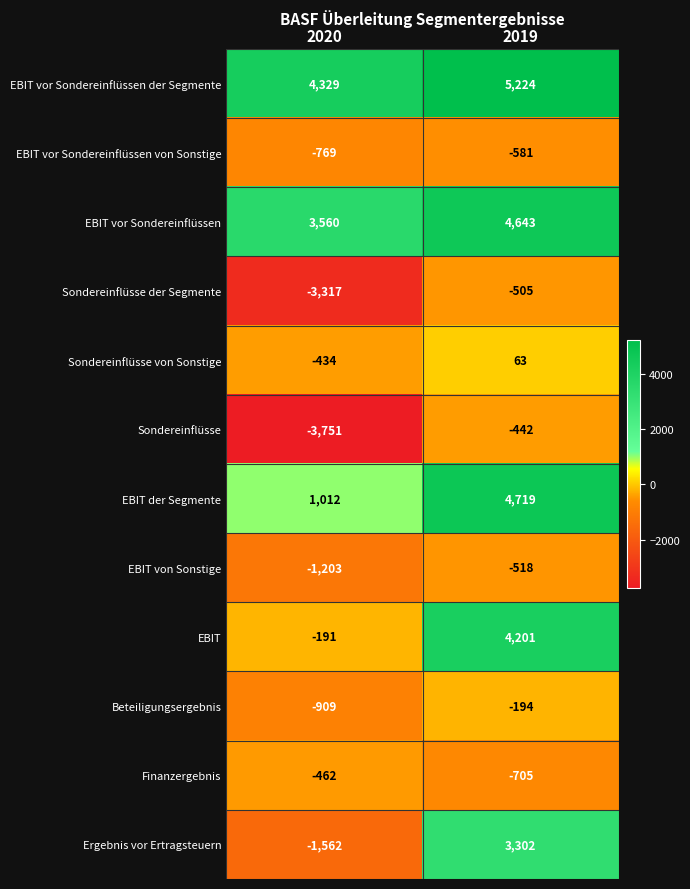

True or false: EBIT der Segmente has a value of 3218 at 2019.

False